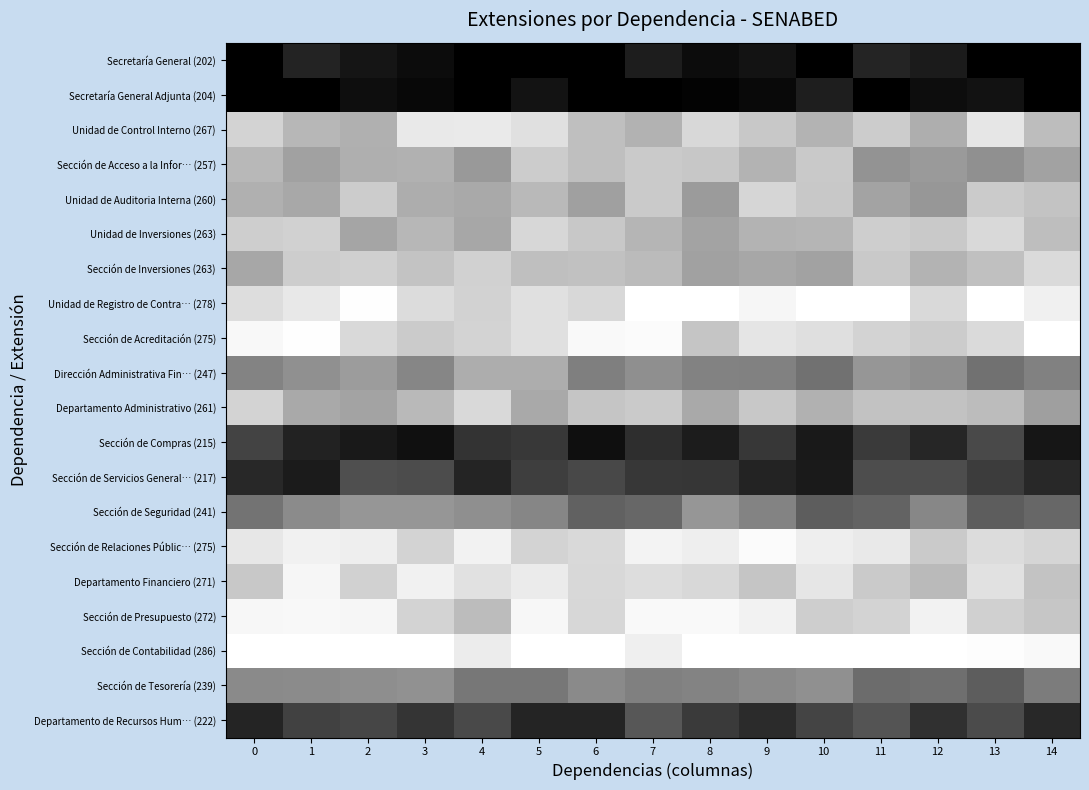

Reading right to left, extract all data points from this chart.

Secretaría General (202): 14=0.0	13=0.0	12=0.1	11=0.1	10=0.0	9=0.1	8=0.1	7=0.1	6=0.0	5=0.0	4=0.0	3=0.0	2=0.1	1=0.1	0=0.0
Secretaría General Adjunta (204): 14=0.0	13=0.1	12=0.1	11=0.0	10=0.1	9=0.0	8=0.0	7=0.0	6=0.0	5=0.1	4=0.0	3=0.0	2=0.1	1=0.0	0=0.0
Unidad de Control Interno (267): 14=0.7	13=0.9	12=0.7	11=0.8	10=0.7	9=0.8	8=0.8	7=0.7	6=0.7	5=0.9	4=0.9	3=0.9	2=0.7	1=0.7	0=0.8
Sección de Acceso a la Infor… (257): 14=0.6	13=0.6	12=0.6	11=0.6	10=0.8	9=0.7	8=0.8	7=0.8	6=0.7	5=0.8	4=0.6	3=0.7	2=0.7	1=0.6	0=0.7
Unidad de Auditoria Interna (260): 14=0.8	13=0.8	12=0.6	11=0.6	10=0.8	9=0.8	8=0.6	7=0.8	6=0.6	5=0.7	4=0.7	3=0.7	2=0.8	1=0.7	0=0.7
Unidad de Inversiones (263): 14=0.7	13=0.8	12=0.8	11=0.8	10=0.7	9=0.7	8=0.6	7=0.7	6=0.8	5=0.8	4=0.7	3=0.7	2=0.6	1=0.8	0=0.8
Sección de Inversiones (263): 14=0.9	13=0.8	12=0.7	11=0.8	10=0.6	9=0.7	8=0.6	7=0.7	6=0.8	5=0.7	4=0.8	3=0.8	2=0.8	1=0.8	0=0.7
Unidad de Registro de Contra… (278): 14=0.9	13=1.0	12=0.9	11=1.0	10=1.0	9=1.0	8=1.0	7=1.0	6=0.8	5=0.9	4=0.8	3=0.9	2=1.0	1=0.9	0=0.9
Sección de Acreditación (275): 14=1.0	13=0.9	12=0.8	11=0.8	10=0.9	9=0.9	8=0.8	7=1.0	6=1.0	5=0.9	4=0.8	3=0.8	2=0.8	1=1.0	0=1.0
Dirección Administrativa Fin… (247): 14=0.5	13=0.4	12=0.6	11=0.6	10=0.4	9=0.5	8=0.5	7=0.6	6=0.5	5=0.7	4=0.7	3=0.5	2=0.6	1=0.6	0=0.5
Departamento Administrativo (261): 14=0.6	13=0.7	12=0.8	11=0.8	10=0.7	9=0.8	8=0.7	7=0.8	6=0.8	5=0.7	4=0.8	3=0.7	2=0.6	1=0.7	0=0.8
Sección de Compras (215): 14=0.1	13=0.3	12=0.2	11=0.2	10=0.1	9=0.2	8=0.1	7=0.2	6=0.1	5=0.2	4=0.2	3=0.1	2=0.1	1=0.1	0=0.3
Sección de Servicios General… (217): 14=0.2	13=0.2	12=0.3	11=0.3	10=0.1	9=0.1	8=0.2	7=0.2	6=0.3	5=0.2	4=0.1	3=0.3	2=0.3	1=0.1	0=0.2
Sección de Seguridad (241): 14=0.4	13=0.4	12=0.5	11=0.4	10=0.4	9=0.5	8=0.6	7=0.4	6=0.4	5=0.5	4=0.6	3=0.6	2=0.6	1=0.5	0=0.5
Sección de Relaciones Públic… (275): 14=0.8	13=0.9	12=0.8	11=0.9	10=0.9	9=1.0	8=0.9	7=1.0	6=0.9	5=0.8	4=0.9	3=0.8	2=0.9	1=0.9	0=0.9
Departamento Financiero (271): 14=0.8	13=0.9	12=0.7	11=0.8	10=0.9	9=0.8	8=0.8	7=0.9	6=0.8	5=0.9	4=0.9	3=0.9	2=0.8	1=1.0	0=0.8
Sección de Presupuesto (272): 14=0.8	13=0.8	12=0.9	11=0.8	10=0.8	9=0.9	8=1.0	7=1.0	6=0.8	5=1.0	4=0.7	3=0.8	2=1.0	1=1.0	0=1.0
Sección de Contabilidad (286): 14=1.0	13=1.0	12=1.0	11=1.0	10=1.0	9=1.0	8=1.0	7=0.9	6=1.0	5=1.0	4=0.9	3=1.0	2=1.0	1=1.0	0=1.0
Sección de Tesorería (239): 14=0.5	13=0.4	12=0.4	11=0.4	10=0.6	9=0.5	8=0.5	7=0.5	6=0.5	5=0.5	4=0.5	3=0.6	2=0.6	1=0.5	0=0.5
Departamento de Recursos Hum… (222): 14=0.2	13=0.3	12=0.2	11=0.3	10=0.3	9=0.2	8=0.2	7=0.3	6=0.1	5=0.1	4=0.3	3=0.2	2=0.3	1=0.3	0=0.1